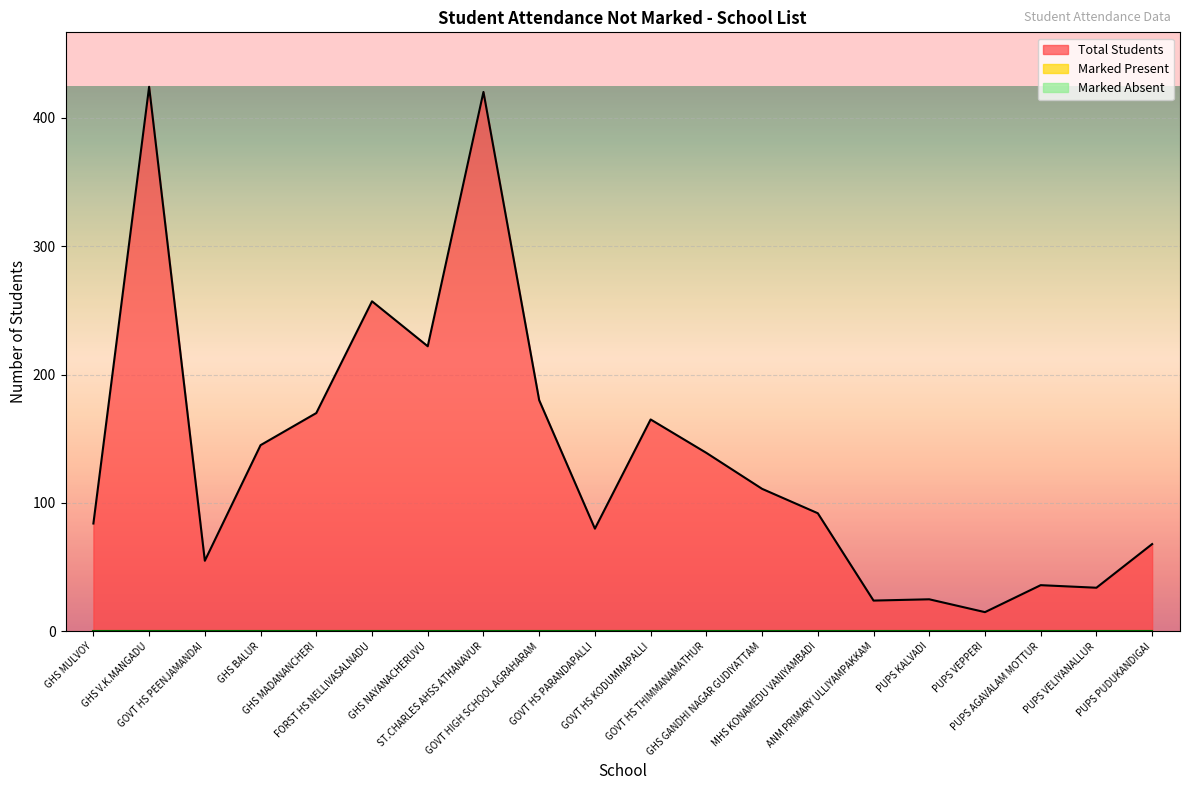

At which category does Total Students reach its first local valley?

GOVT HS PEENJAMANDAI